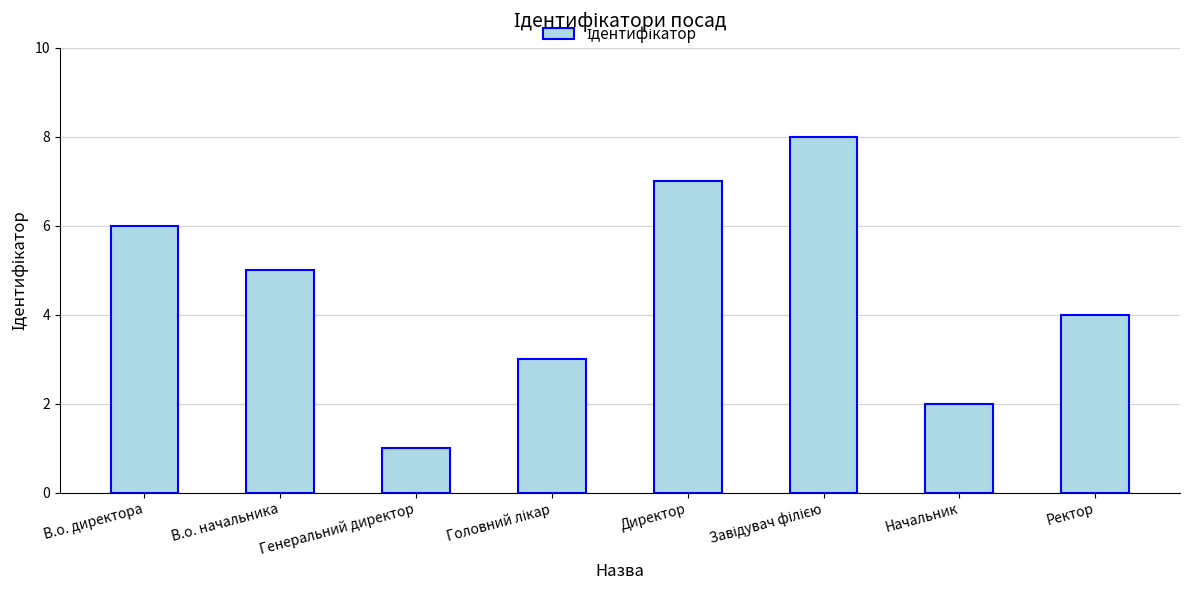

The chart shows a value of 12 at Директор. True or false?

False